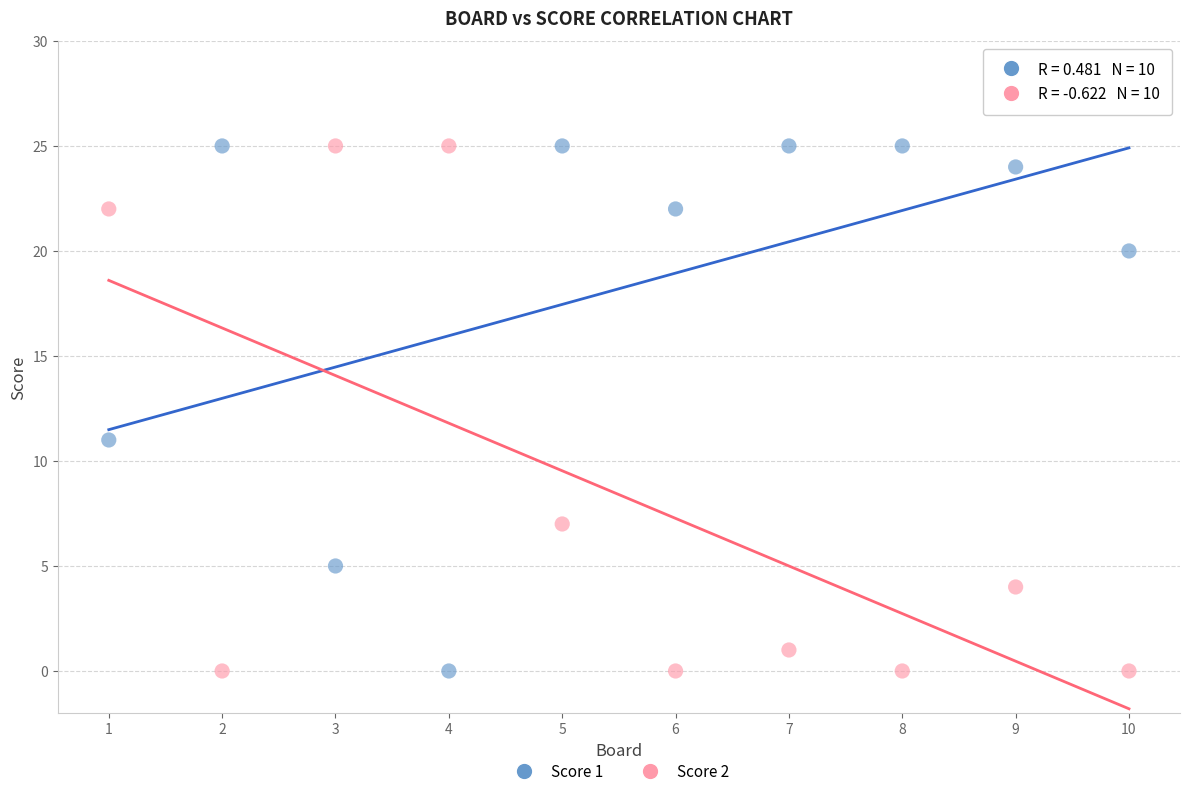

In the Score 2 series, what Y value is closest to 12?

7